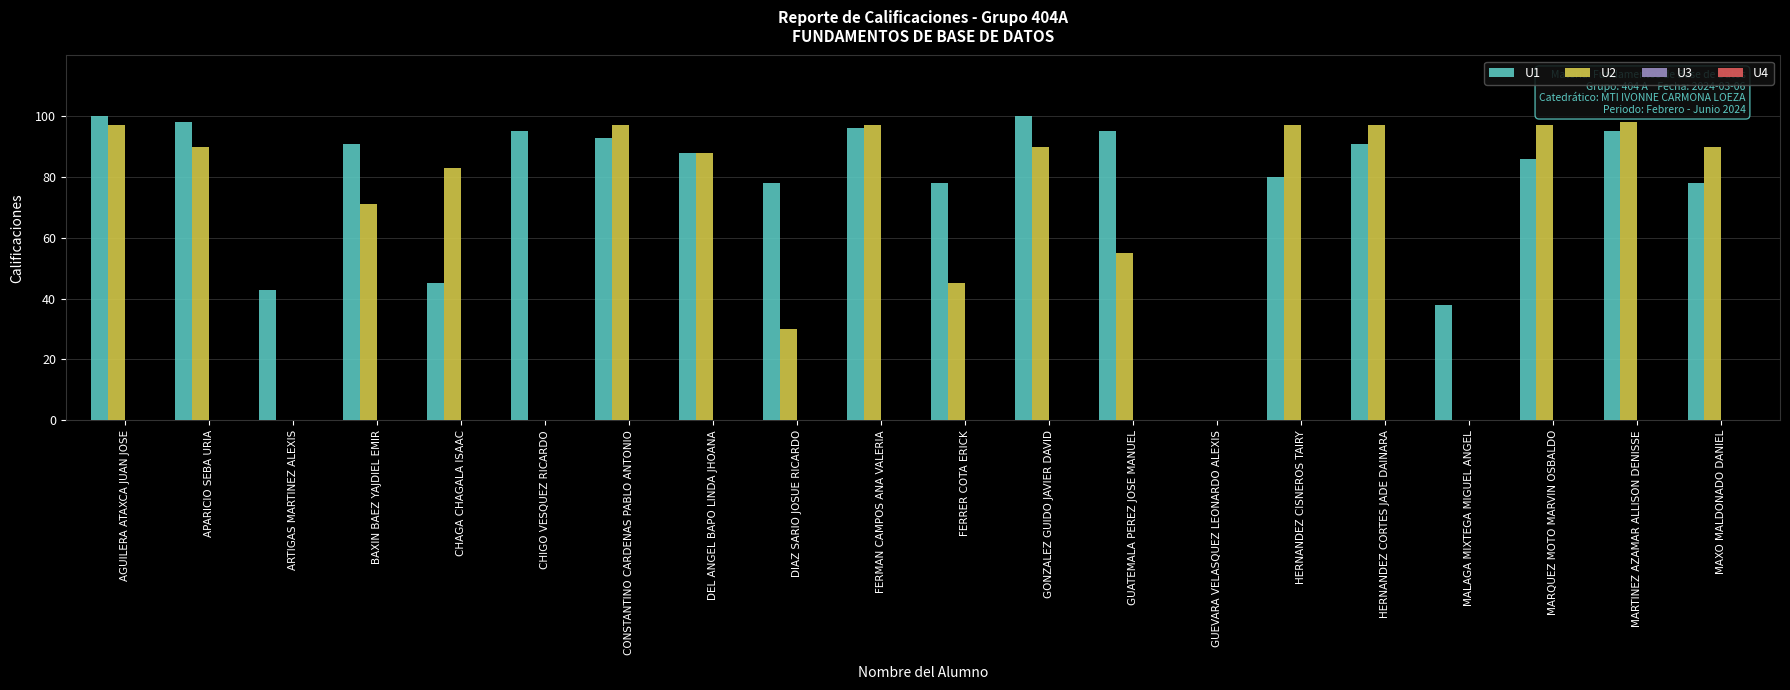

Does the chart contain stacked bars?

No